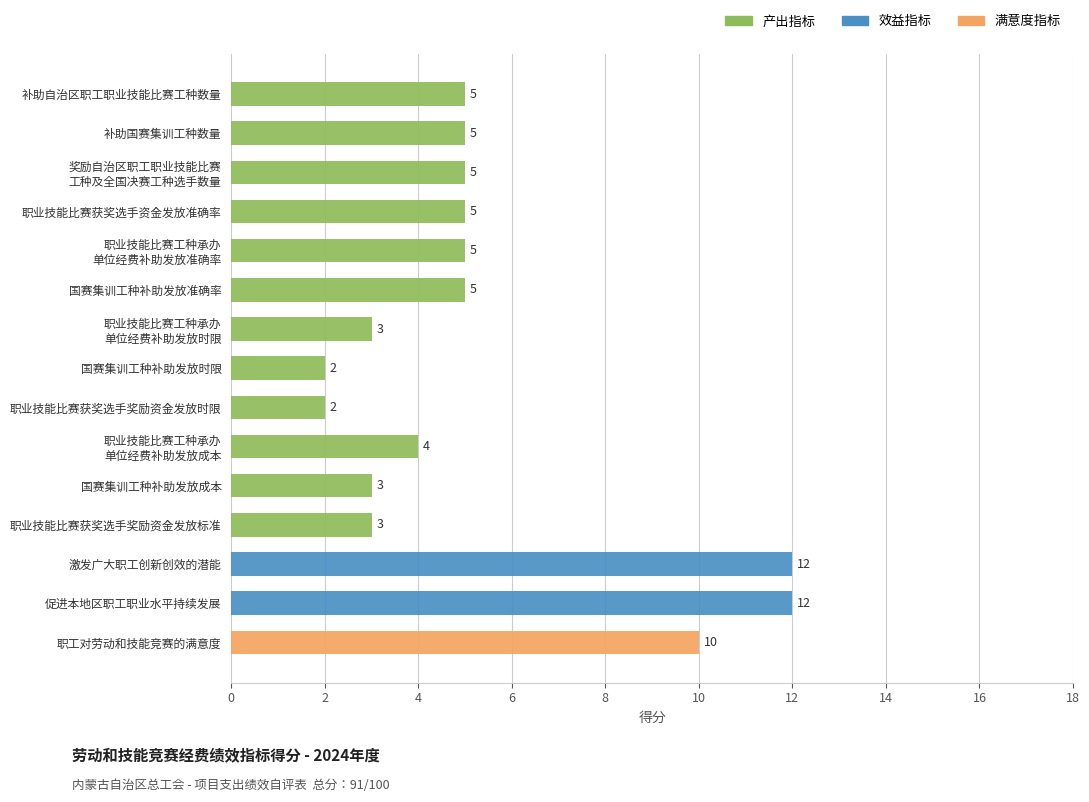

What is the highest value of the 产出指标 series?

5